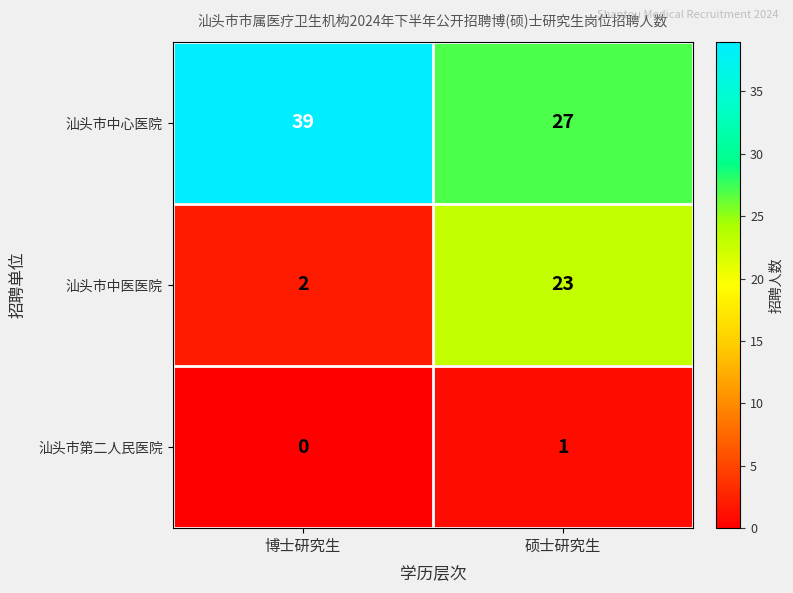

At how many categories does at least one series exceed 30?

1